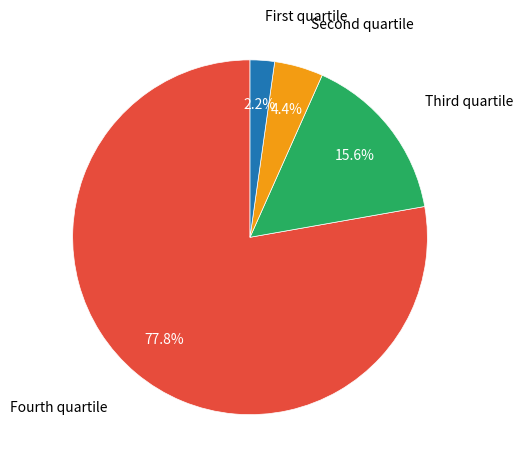

Does any single category account for the majority?

Yes